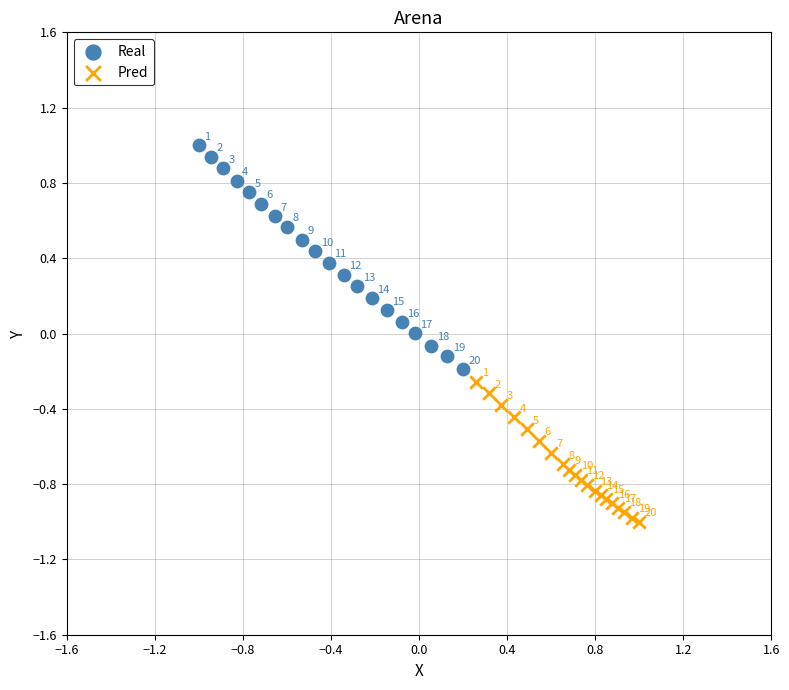

Which series has the largest Y range (max minus min)?

Real